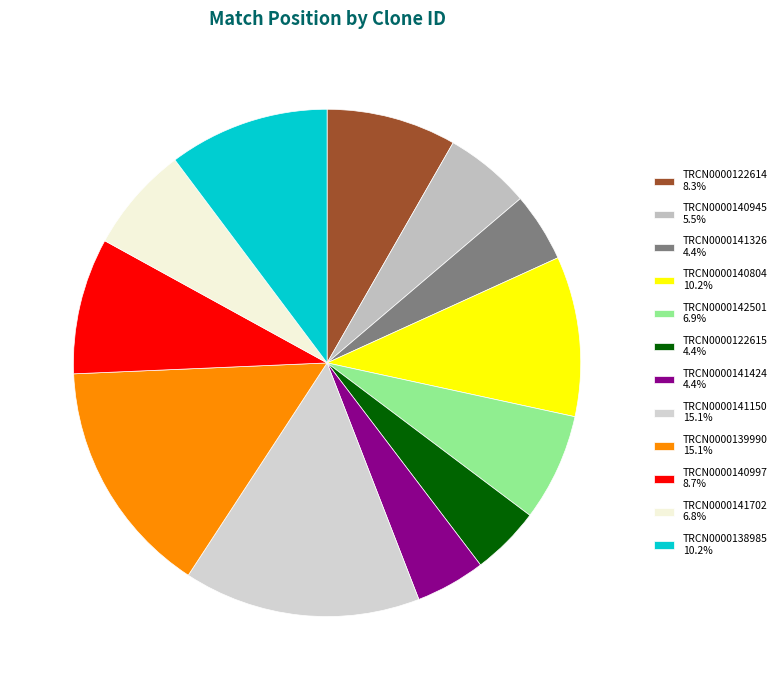

Count the number of slices in the pie.

12